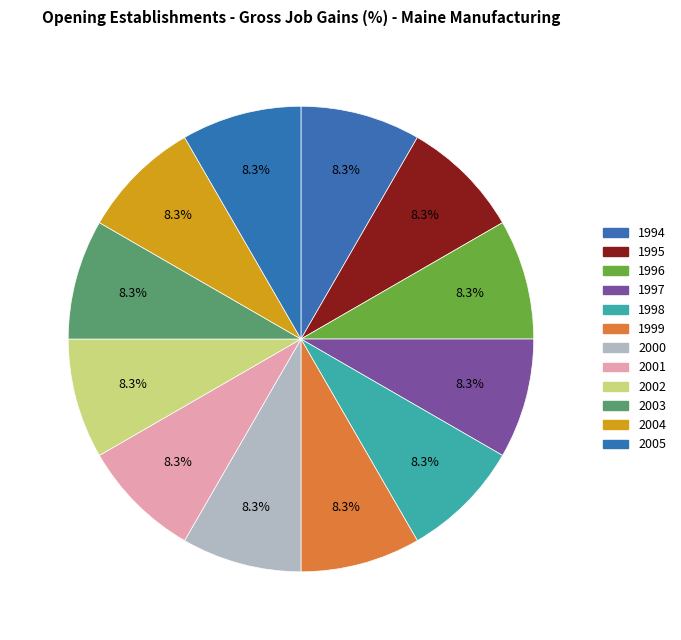

How many slices are in this pie chart?

12